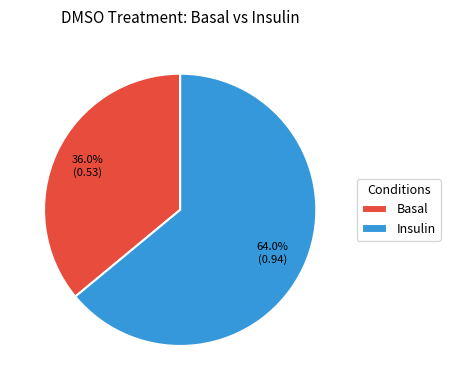

Does any single category account for the majority?

Yes